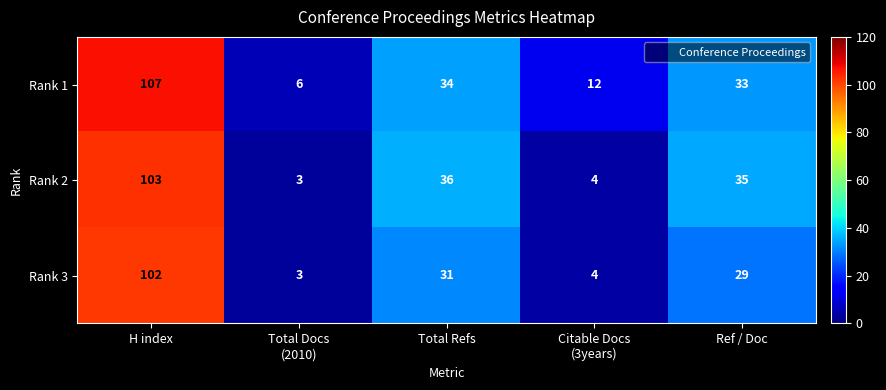

Between H index and Citable Docs
(3years), which series saw the biggest shift?

Rank 2